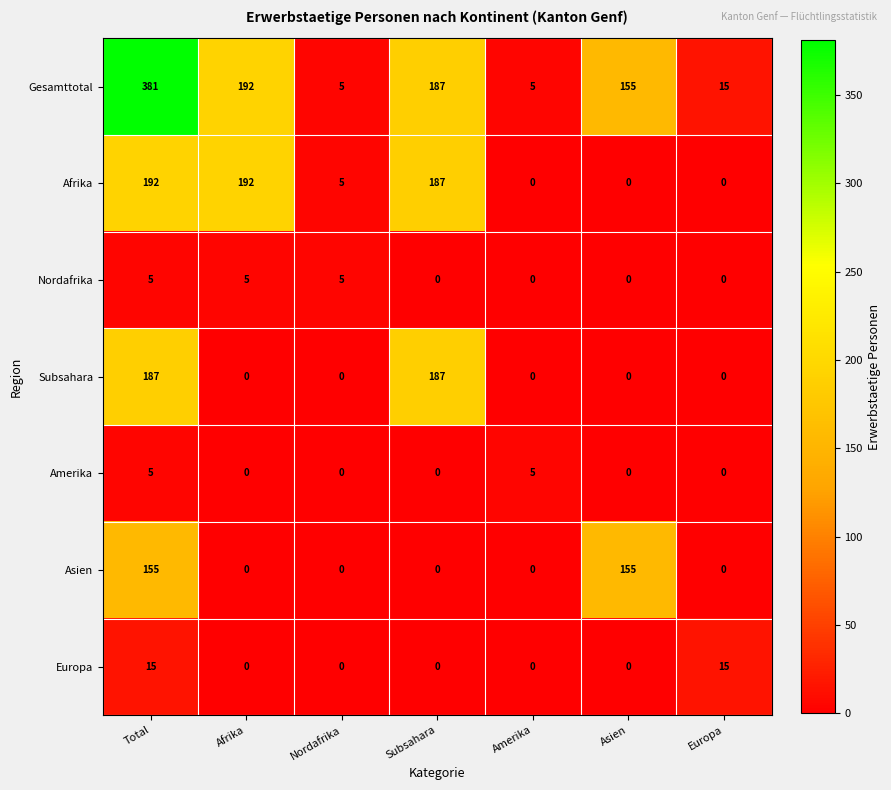

The Subsahara series shows 0 at Afrika. True or false?

True